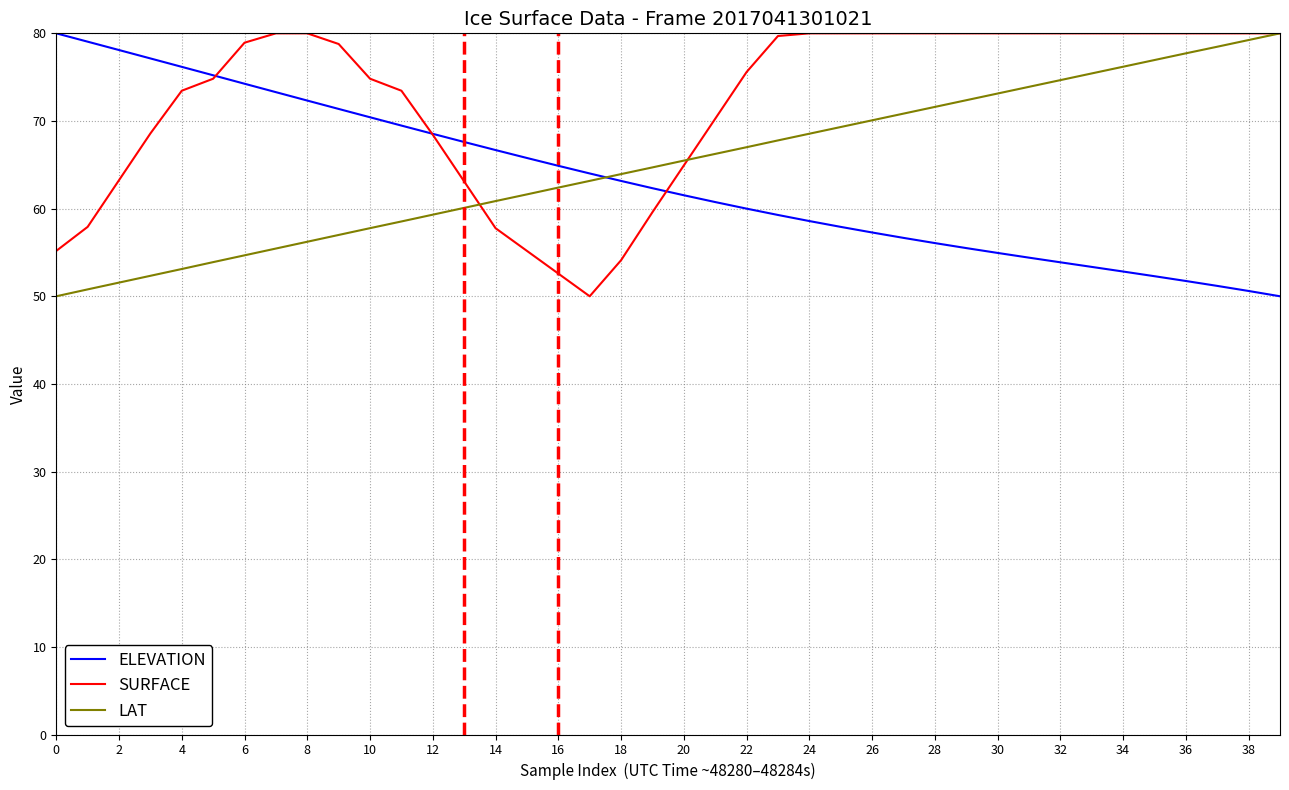

What is the difference between the second highest and second lowest values in the SURFACE series?

27.4